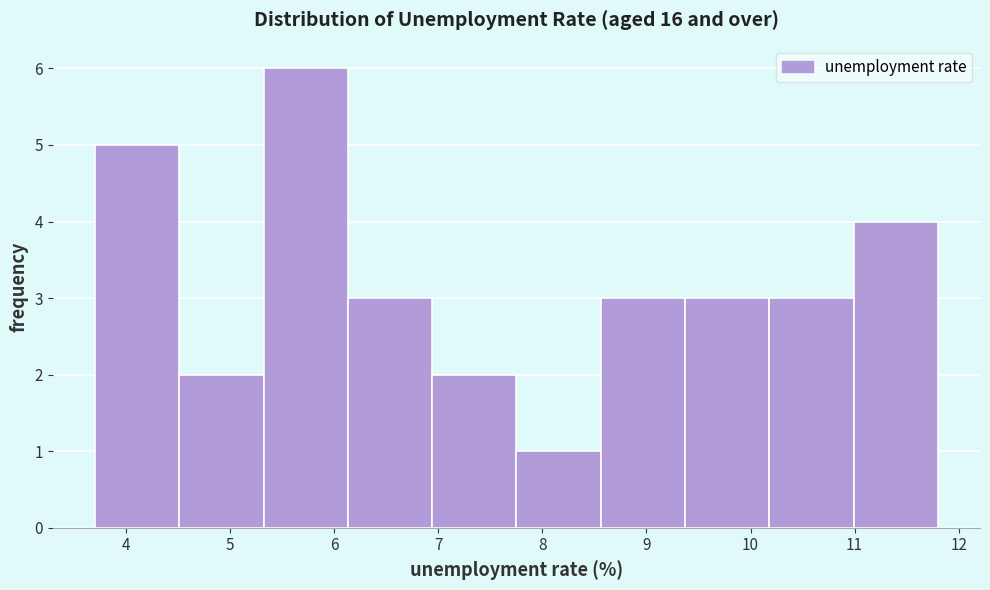

Over which range of the x-axis is the bar tallest?

5.32 to 6.13